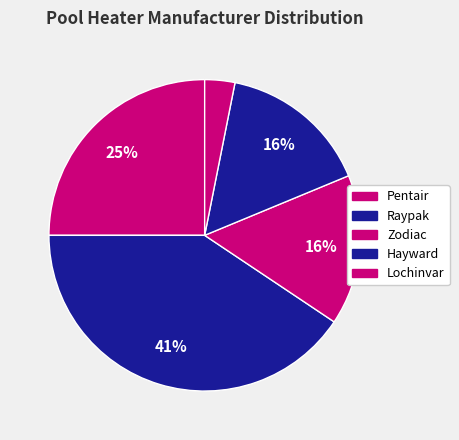

How many segments does this pie chart have?

5